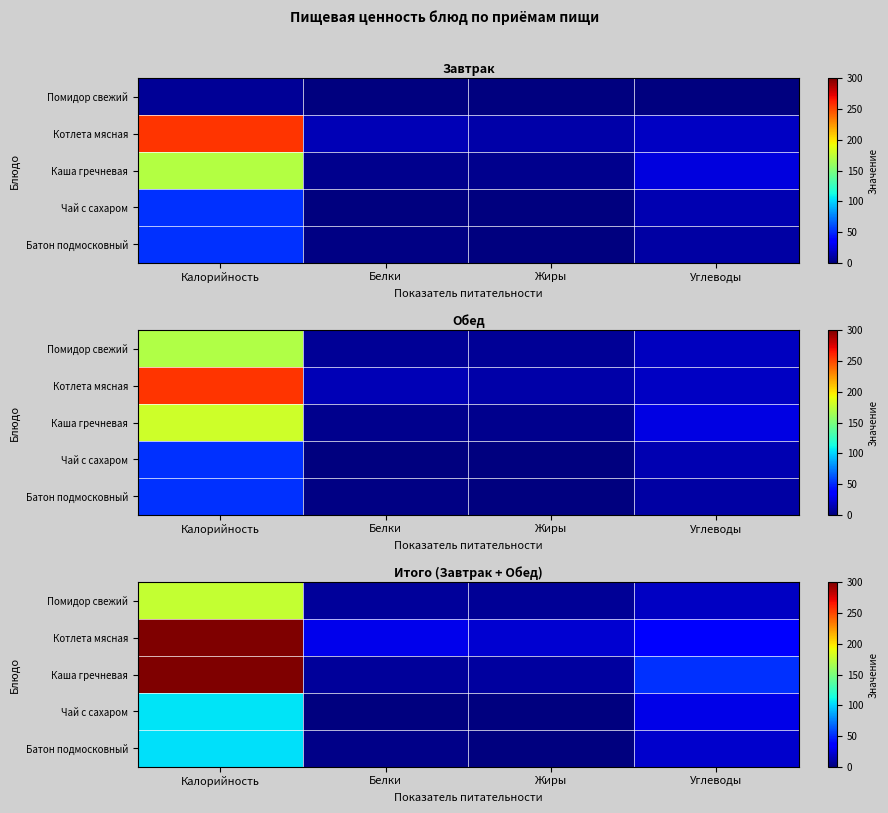

What is the total value across all series at Углеводы?

154.0